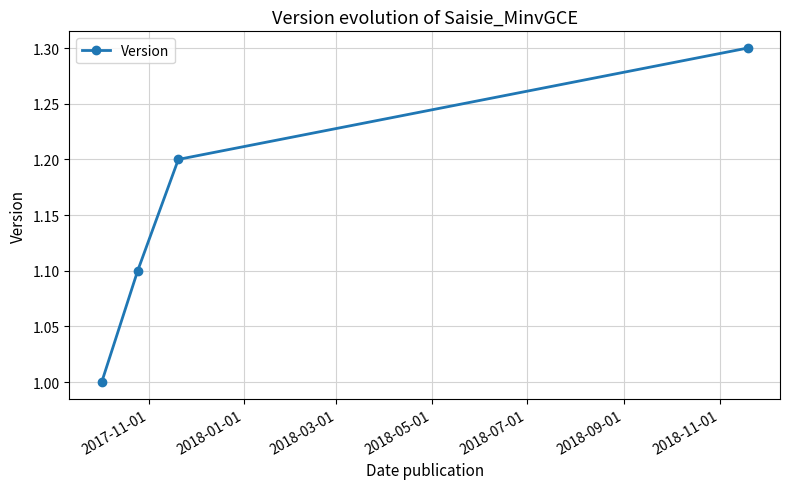

What is the value of the 4th point from the left?

1.3